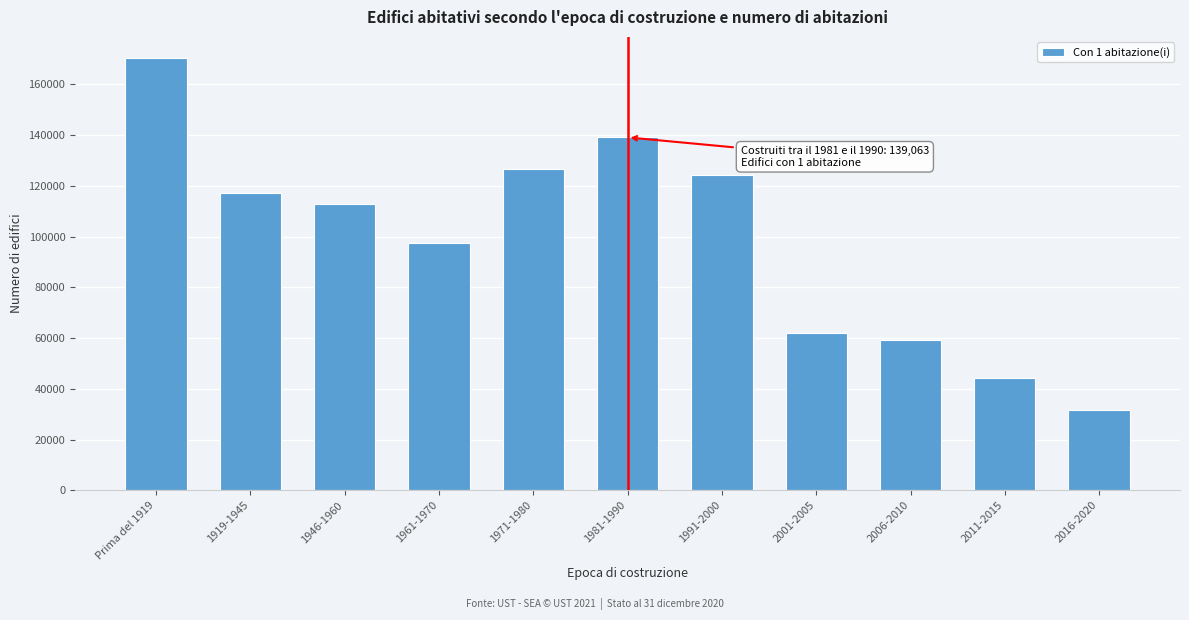

Reading left to right, what are all the values shown in this chart?

170150	116978	112950	97335	126543	139063	124356	62167	59115	44105	31721